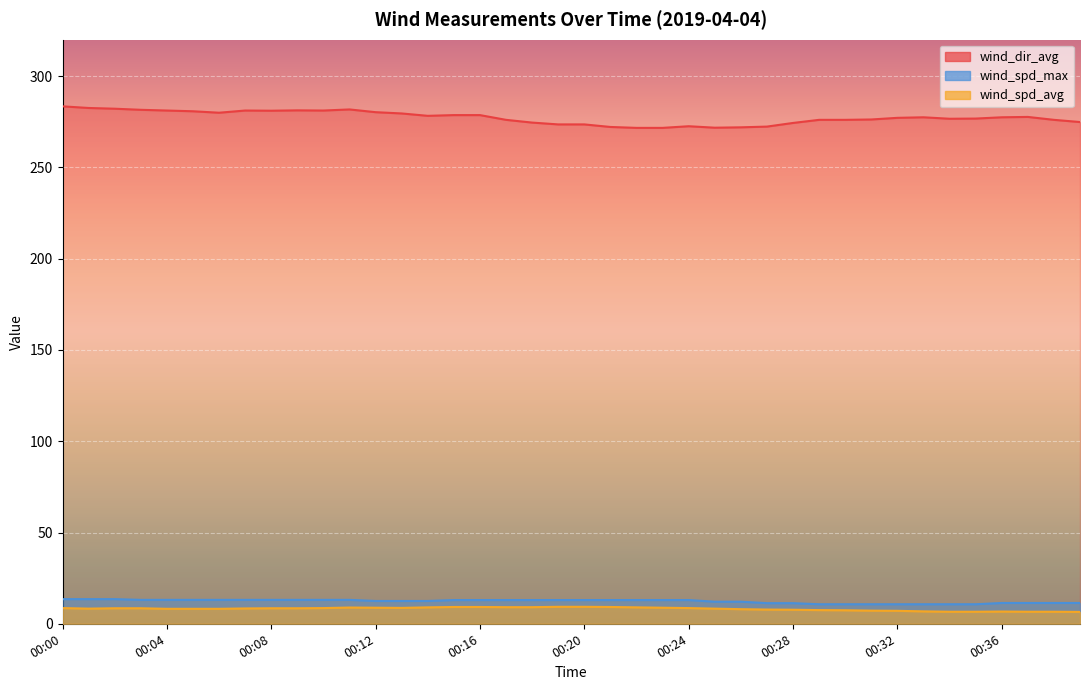

True or false: wind_spd_max has a value of 12.1 at 00:25.

True